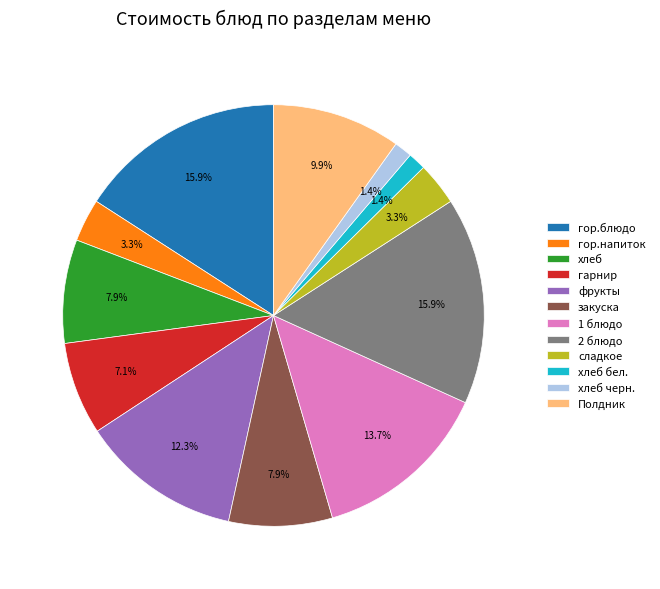

Is it true that закуска is 8% of the pie?

True